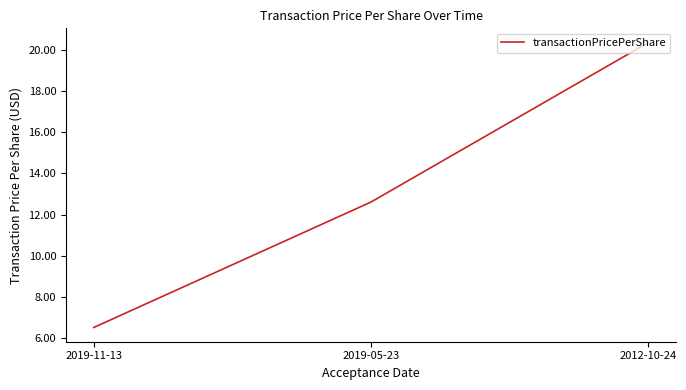

What is the difference between the maximum and second lowest values?

7.7